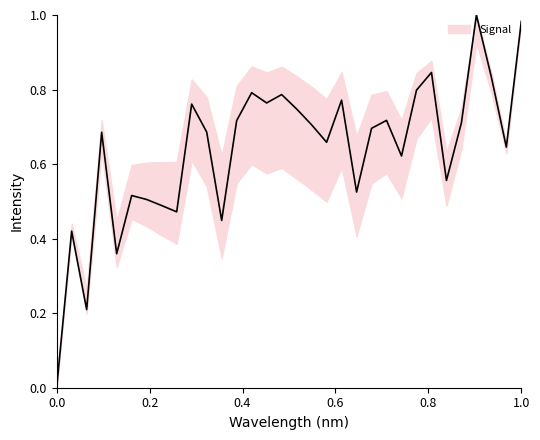

True or false: there are more than 0 points higher than both neighbors.

True